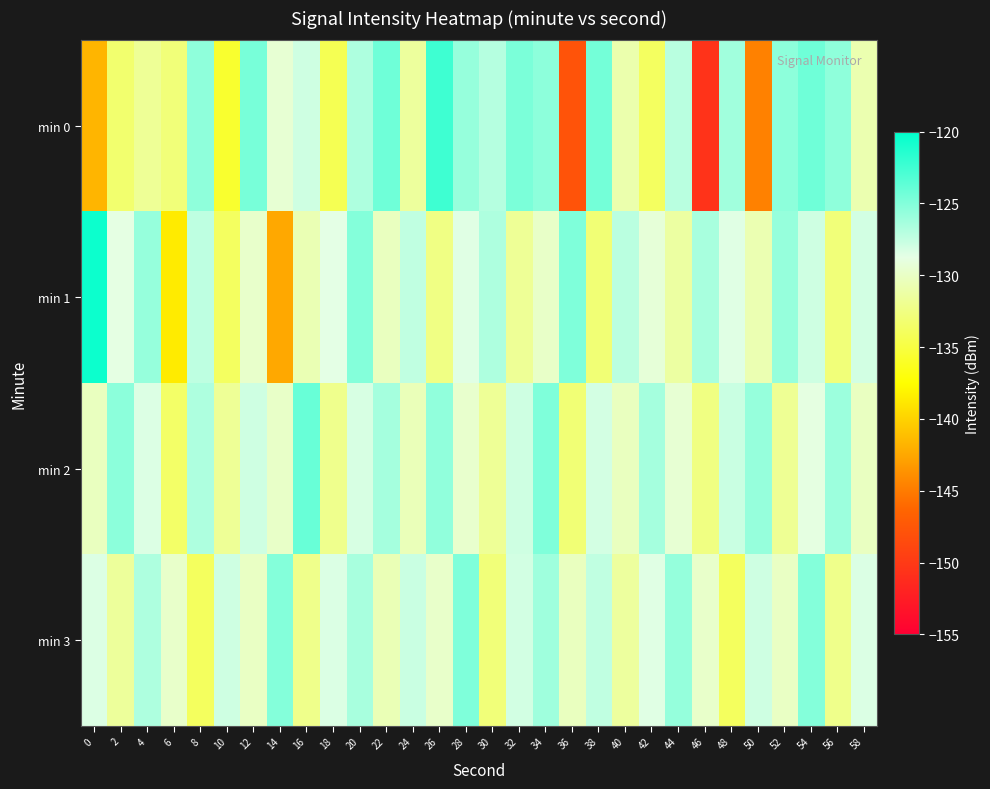

Between 36 and 38, which is larger?

38